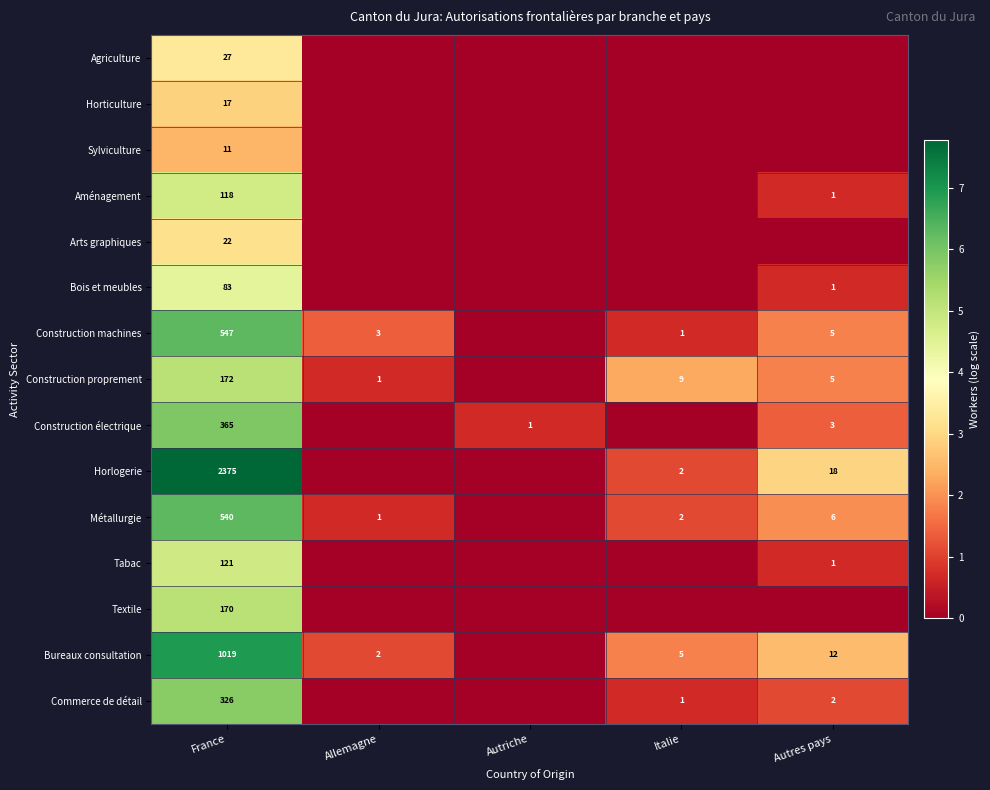

Is it true that Textile equals 170 at France?

True